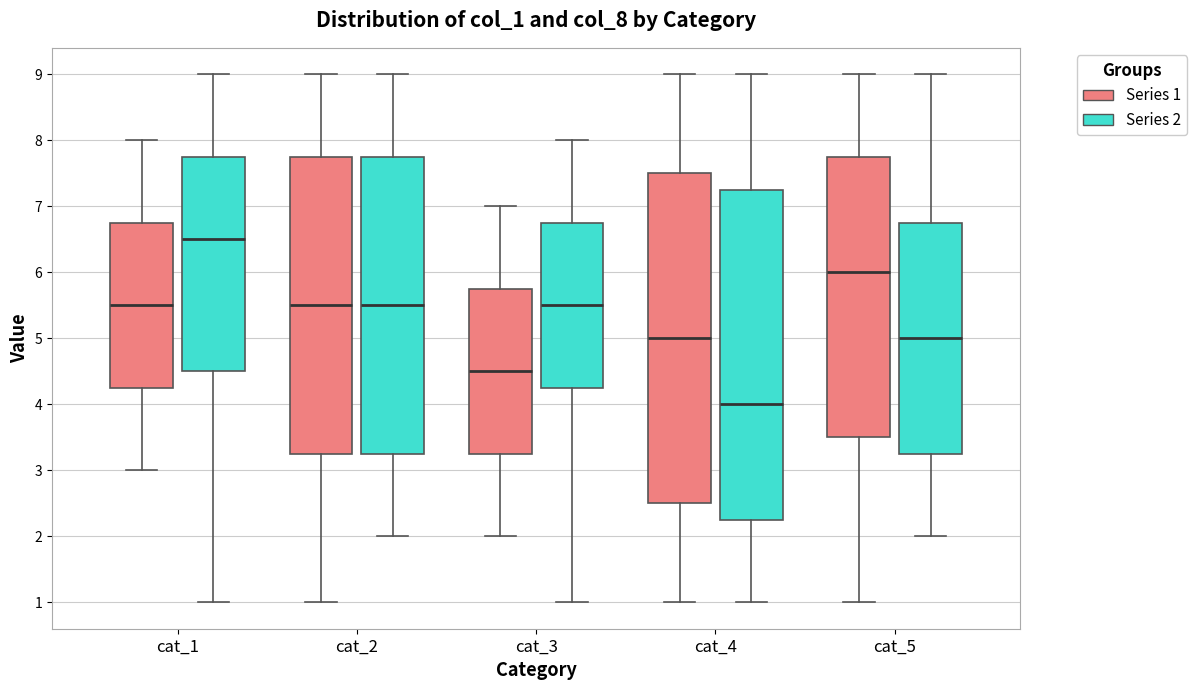

Which box's median line is the highest?

cat_1 (Series 2)